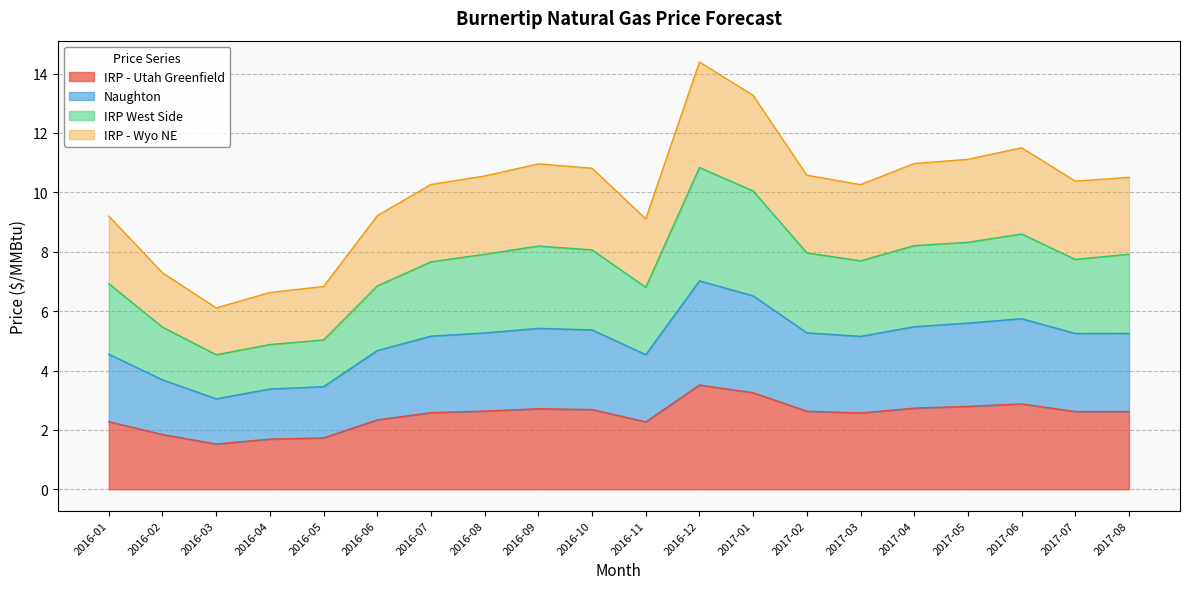

True or false: IRP West Side and IRP - Wyo NE cross at least once.

False